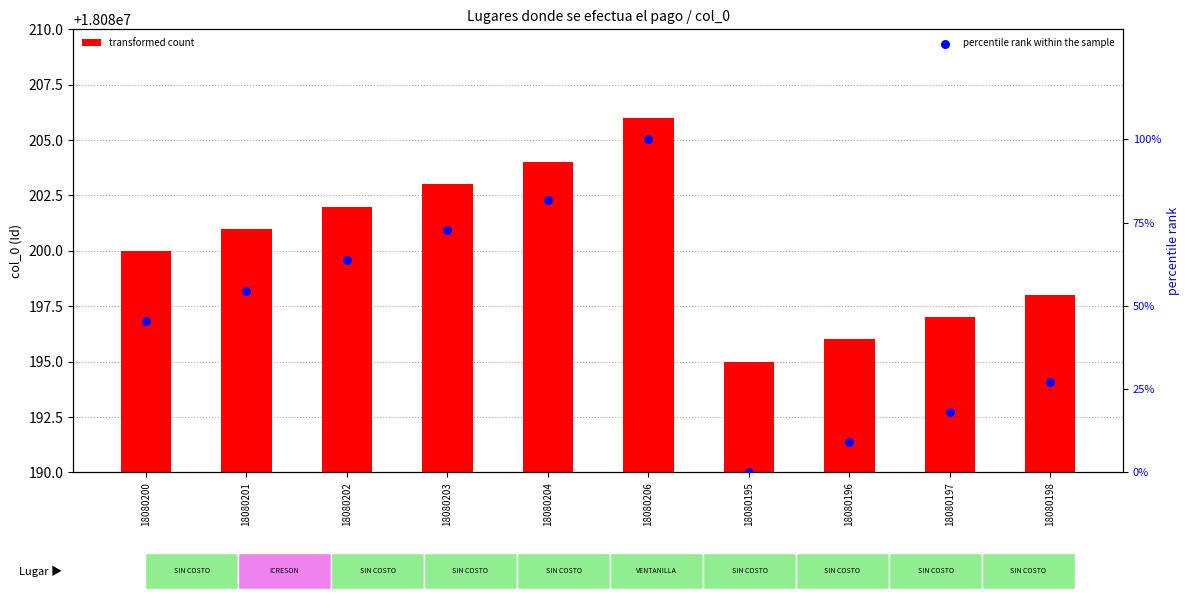

What is the total value across all series at 18080197?

18080215.2